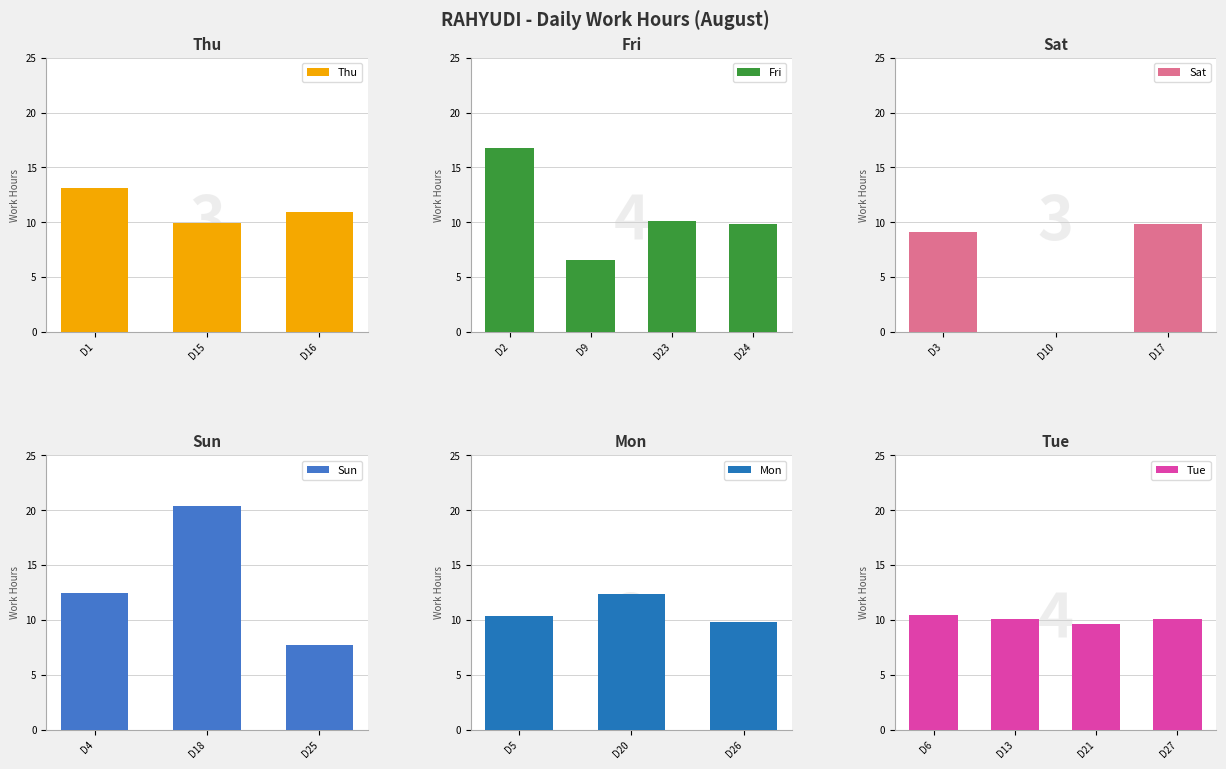

What is the difference between the values at 7 and 26?

9.8